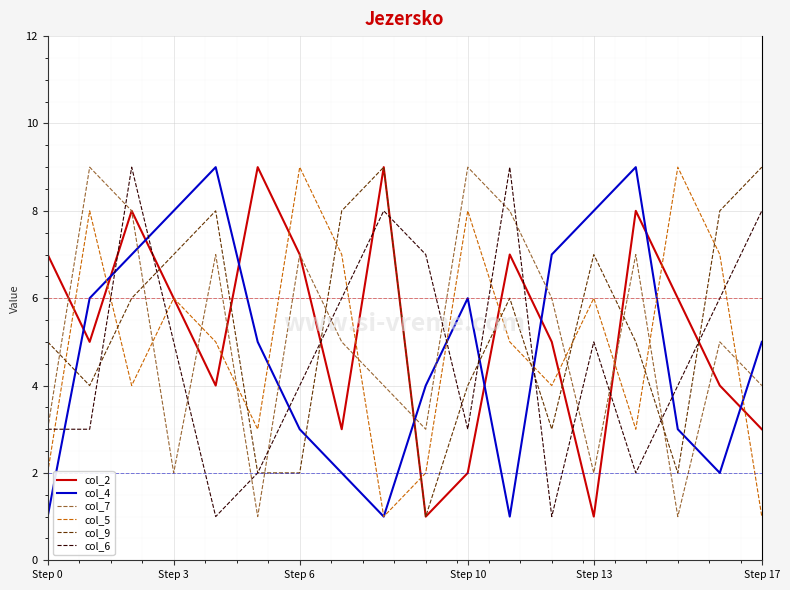

Which series ends up on top after the final intersection of col_7 and col_5?

col_7